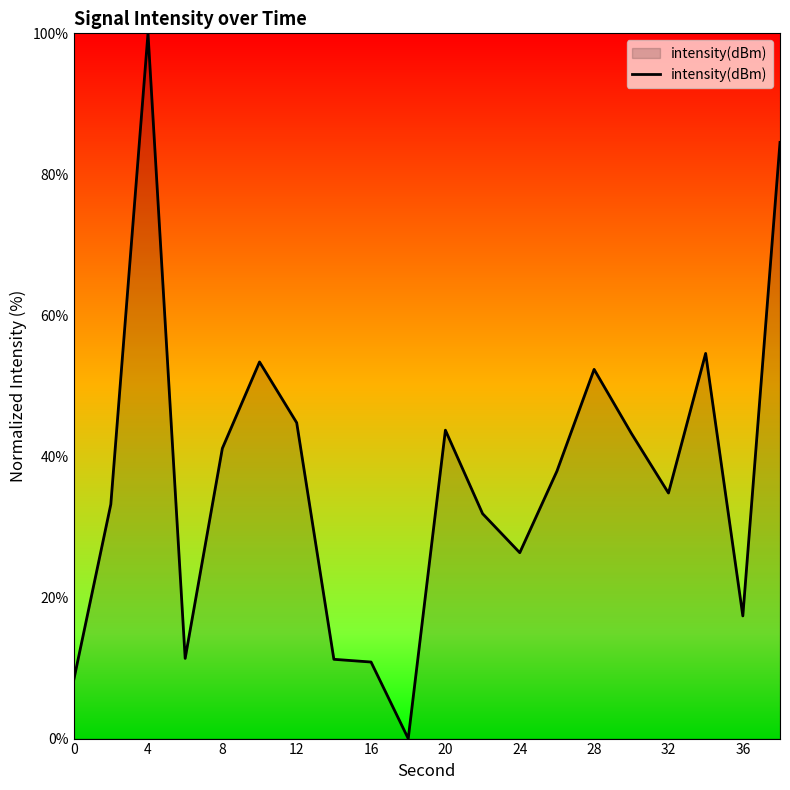

At which category does the chart reach its peak across all series?

4